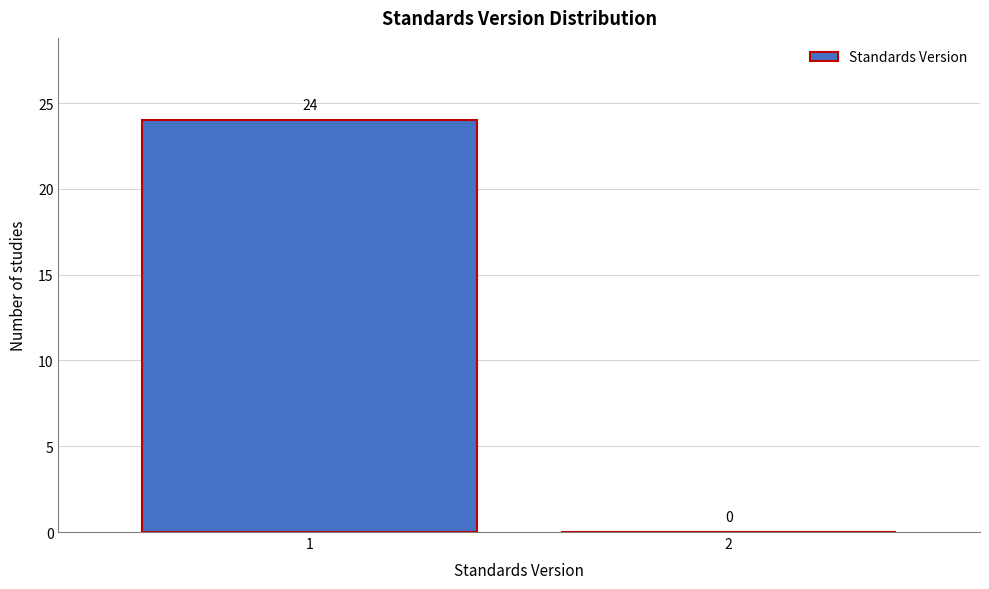

Reading left to right, what are all the values shown in this chart?

1=24	2=0